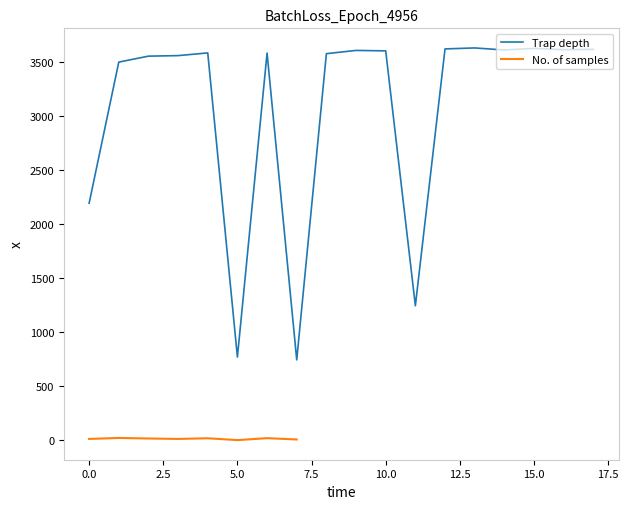

What is the highest value of the Trap depth series?

3633